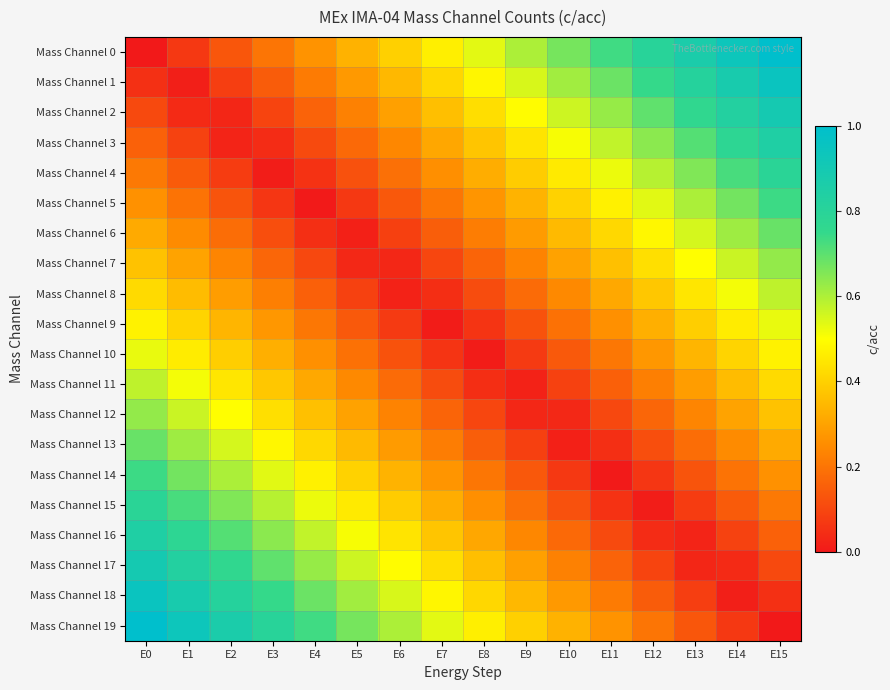

What is the difference between the highest and lowest values at E14?

0.9